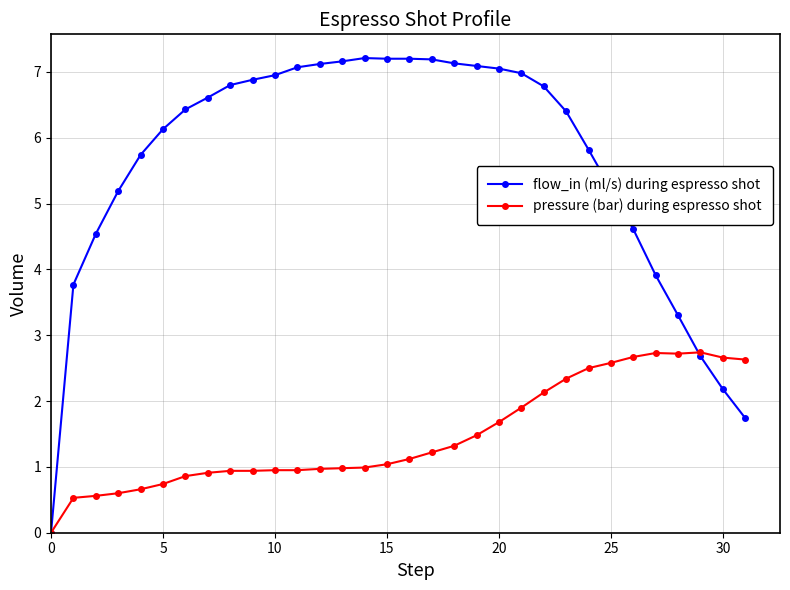

What is the difference between the maximum and second lowest values in the flow_in (ml/s) during espresso shot series?

5.5